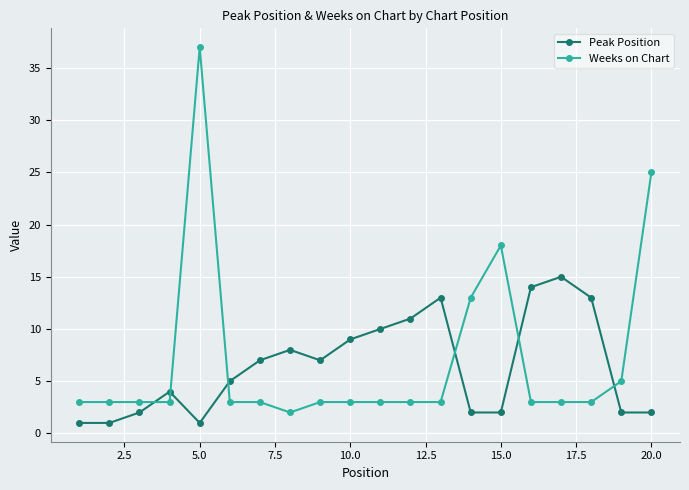

What is the value of the Peak Position point at the 12th from the left?

11